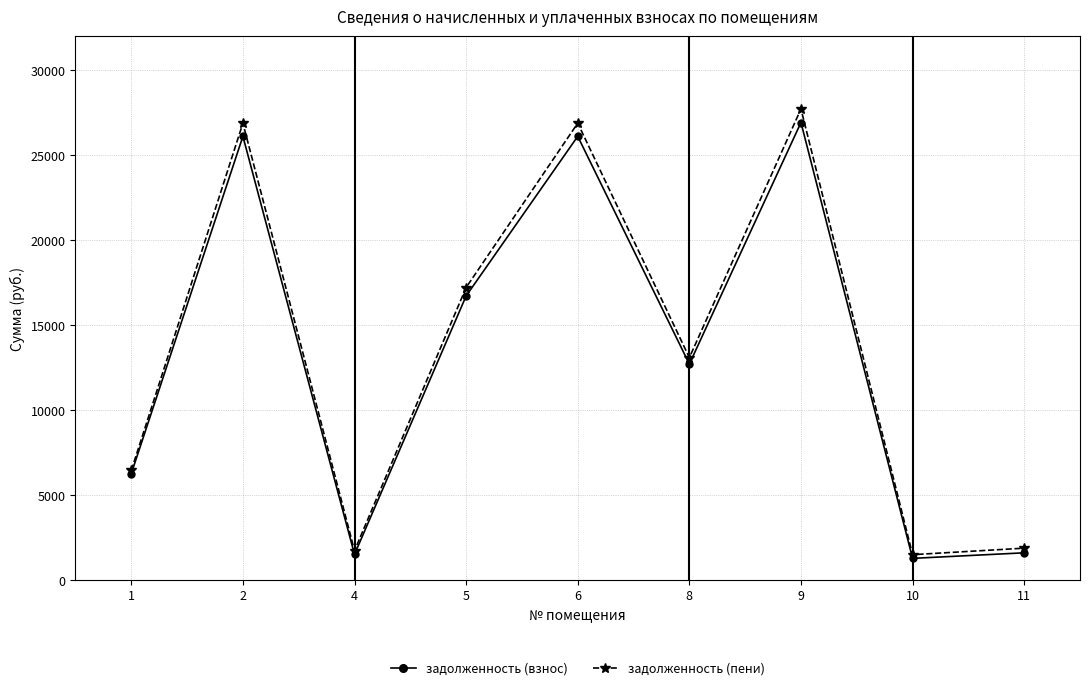

The value of задолженность (пени) at 11 is 1876.9. True or false?

True